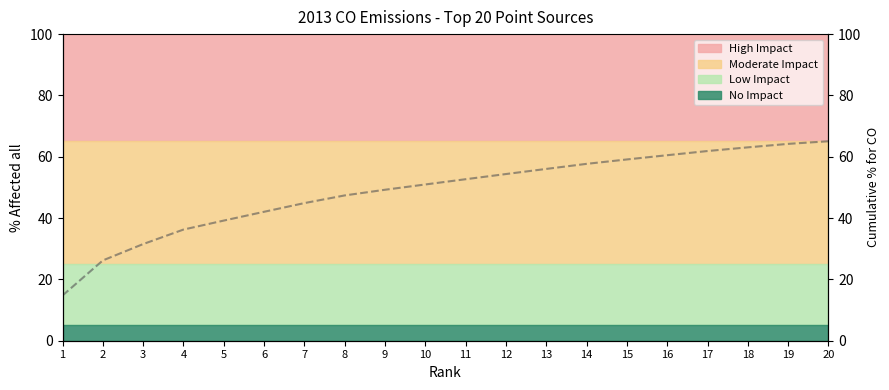

What is the value of the 9th point from the left?

49.2